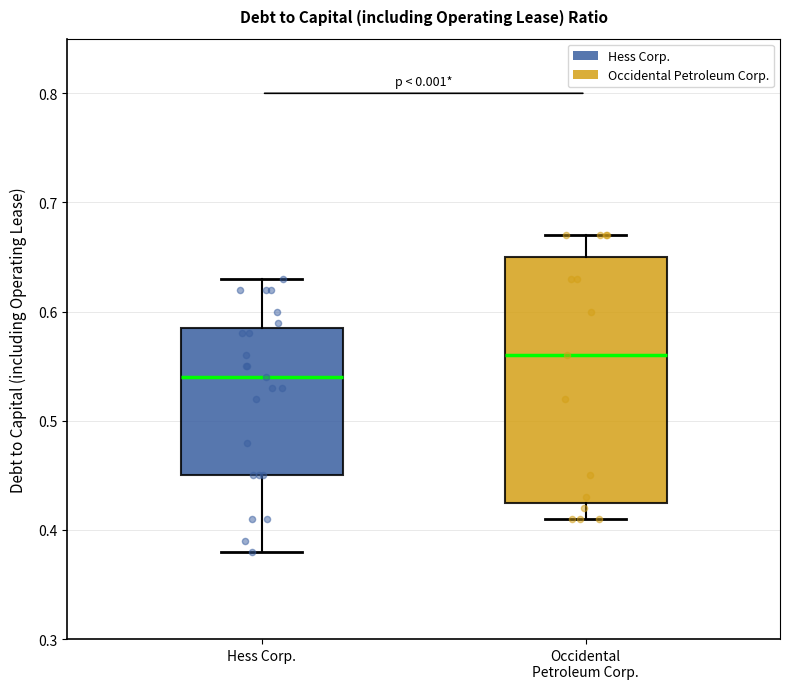

Which box's median line is the highest?

Occidental Petroleum Corp.